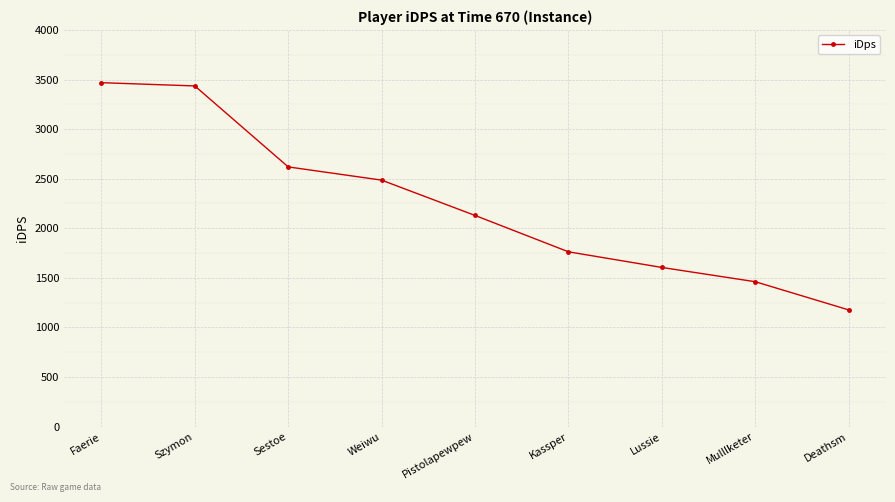

List the labels in order of value, smallest first.

Deathsm, Mulllketer, Lussie, Kassper, Pistolapewpew, Weiwu, Sestoe, Szymon, Faerie